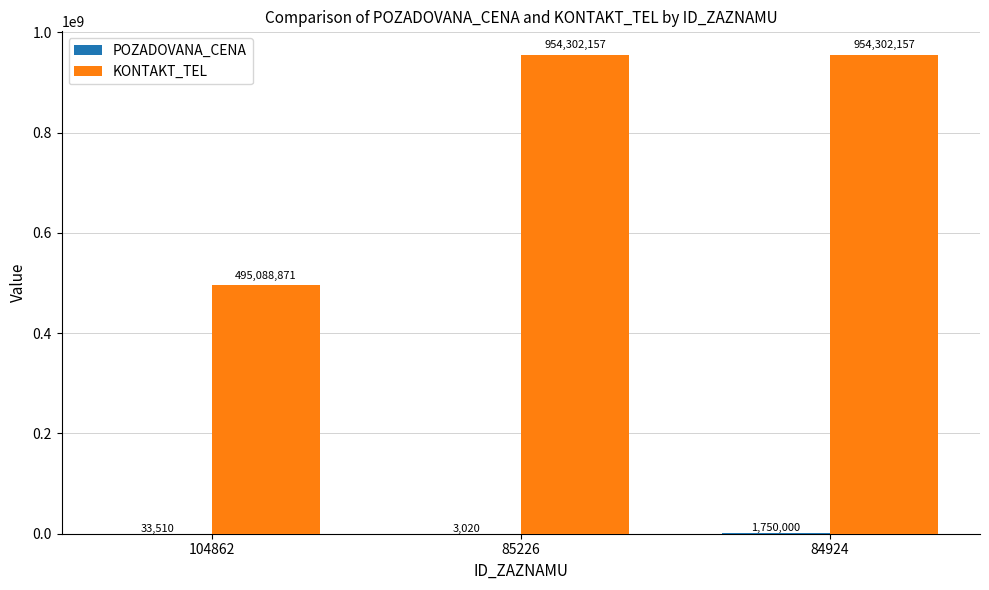

What is the total value across all series at 85226?

954305177